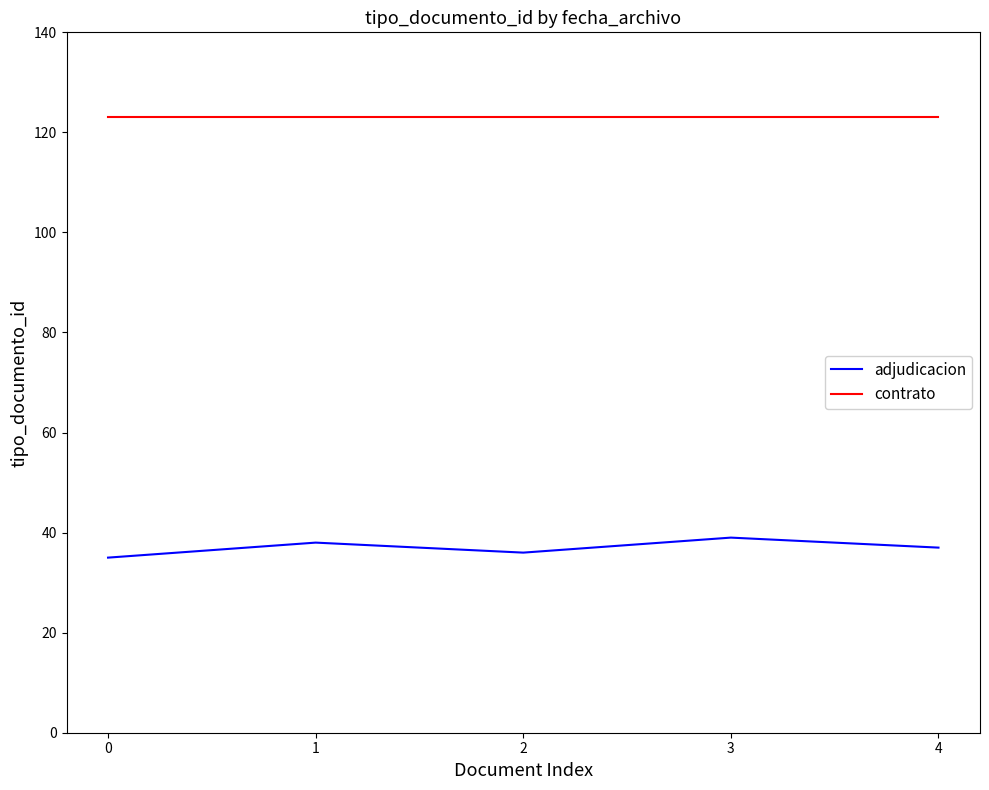

What is the lowest value of the contrato series?

123